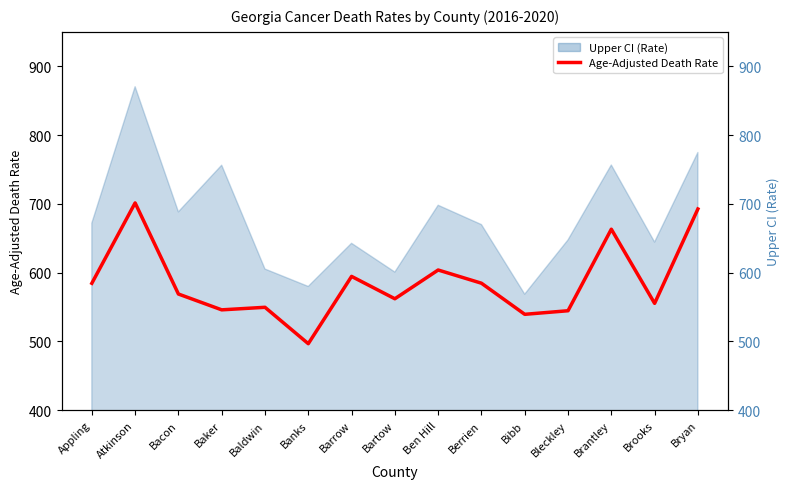

True or false: the data shows 417.1 at Atkinson.

False